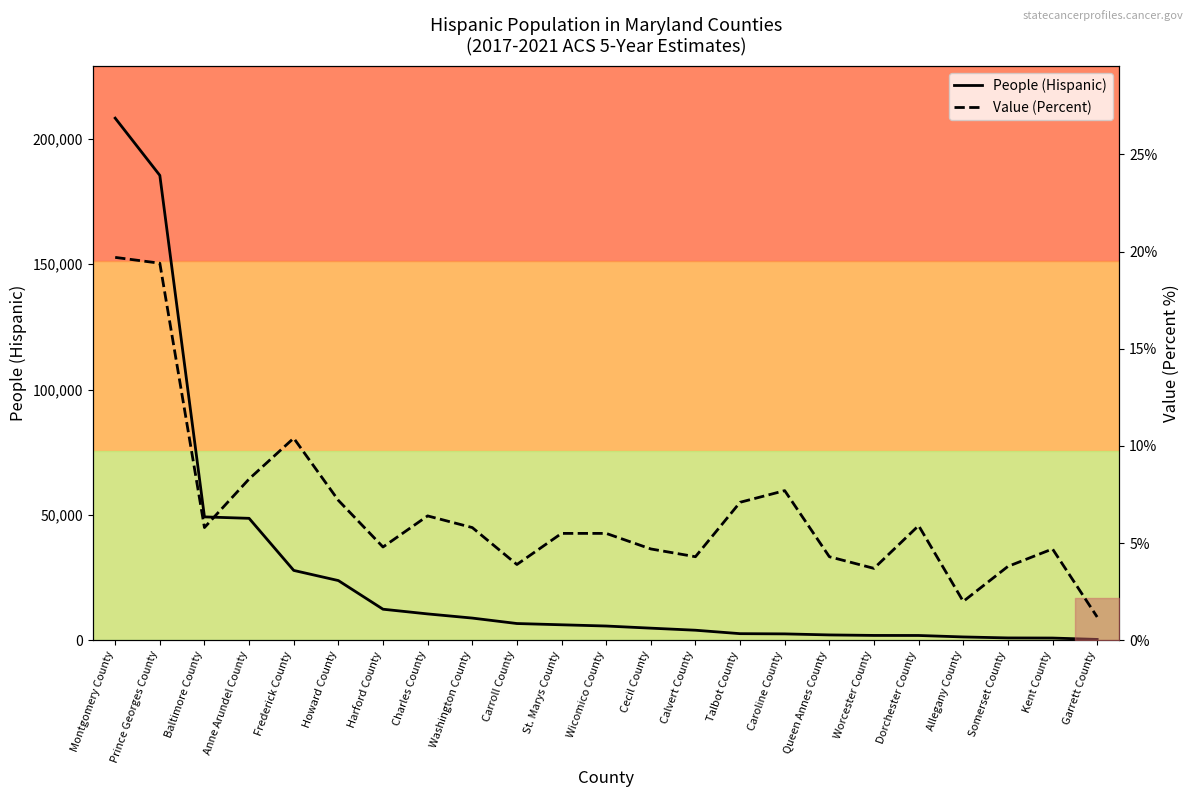

True or false: People (Hispanic) and Value (Percent) cross at least once.

False